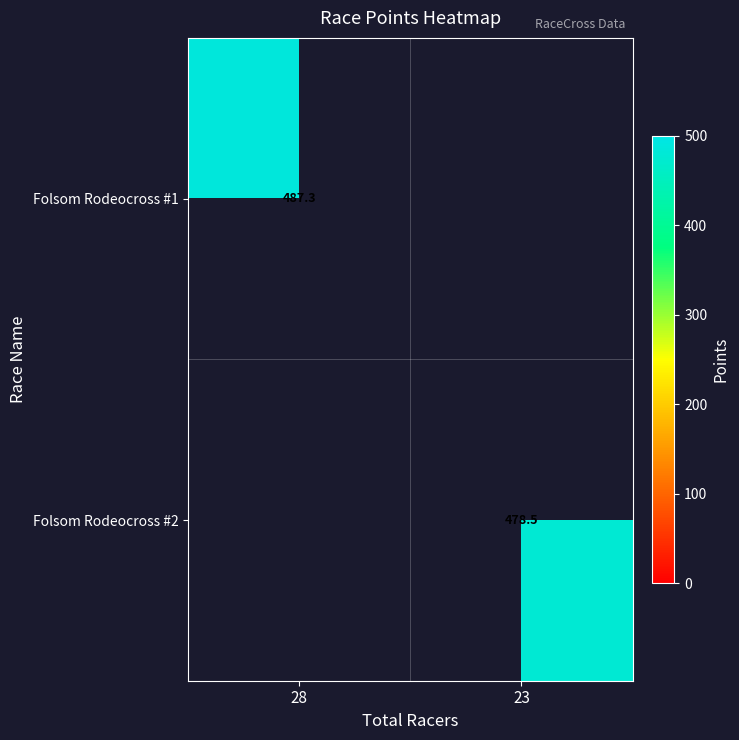

The value of Folsom Rodeocross #2 at 23 is 478.5. True or false?

True